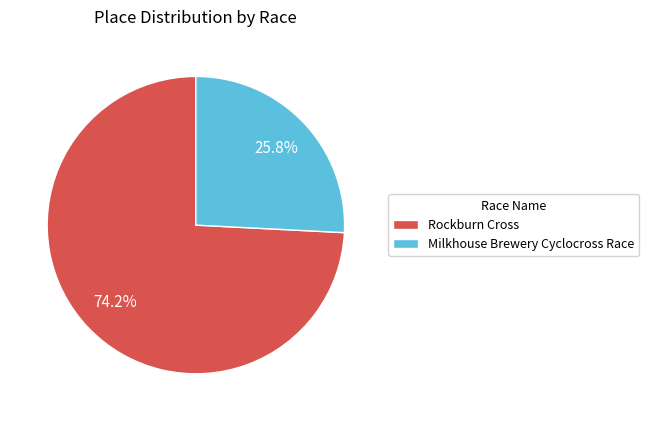

To the nearest percent, what percentage of the pie is Milkhouse Brewery Cyclocross Race?

26%